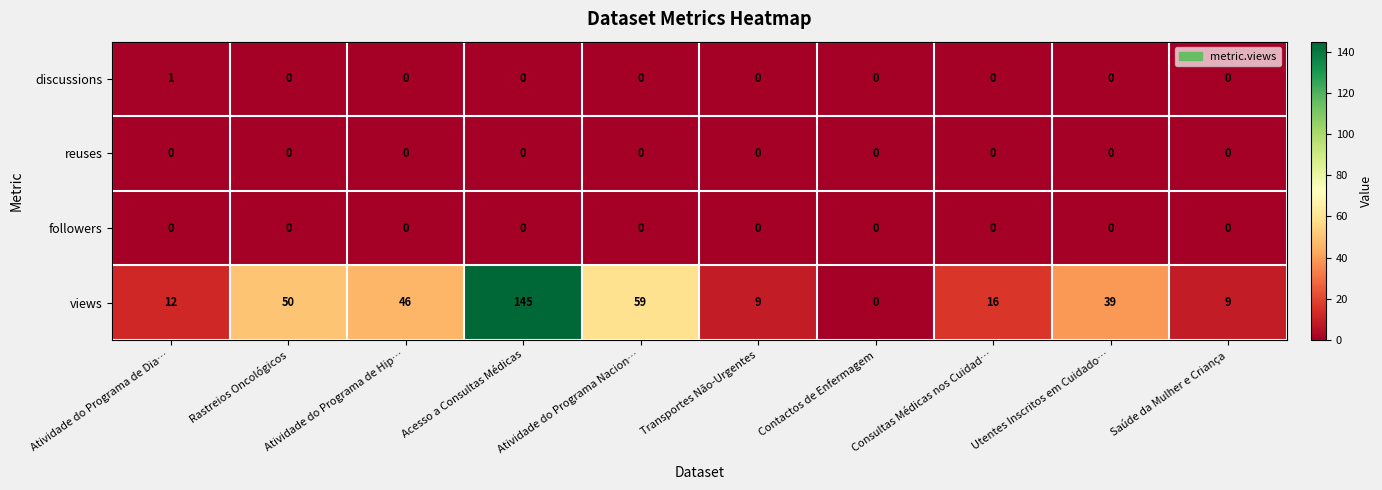

Which series changed the most between Atividade do Programa de Hip… and Saúde da Mulher e Criança?

views